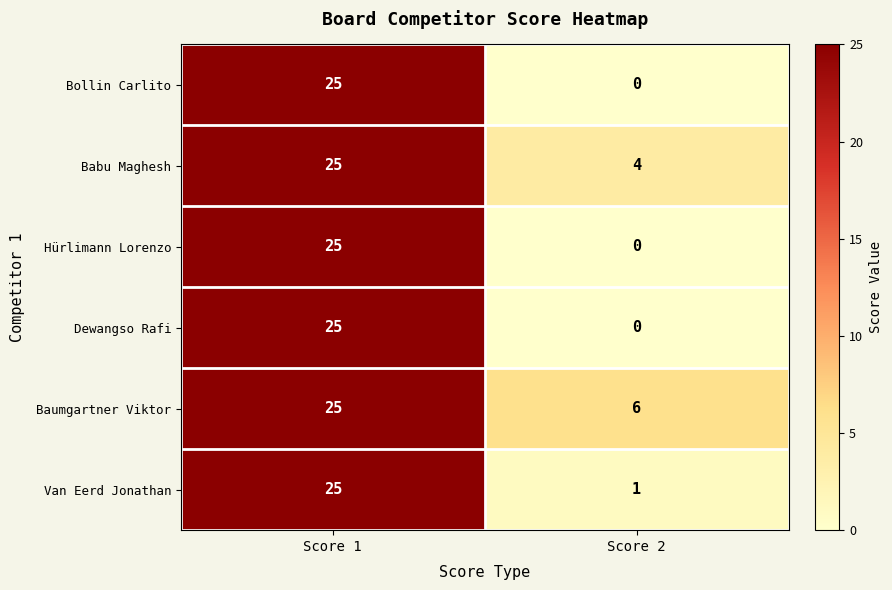

At how many categories does at least one series exceed 10?

1